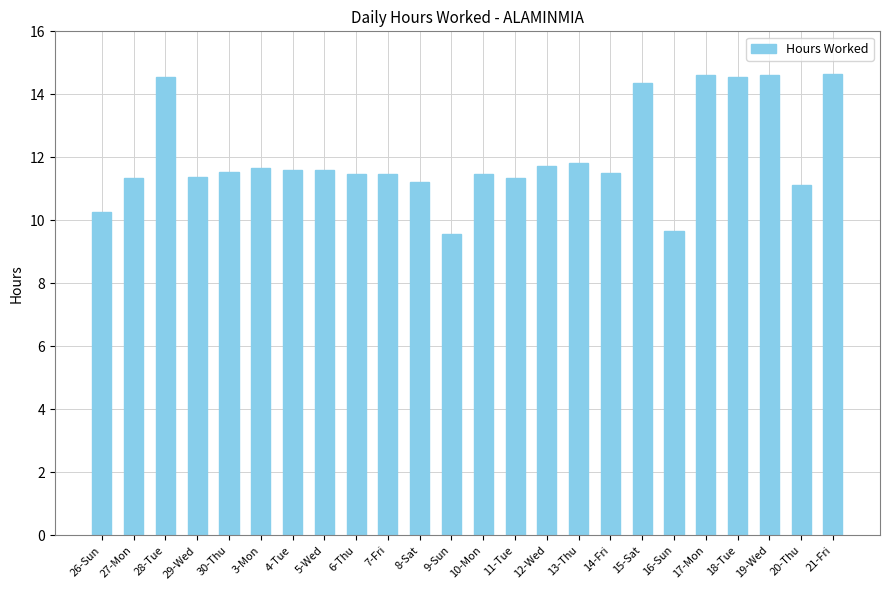

Between 29-Wed and 13-Thu, which is larger?

13-Thu